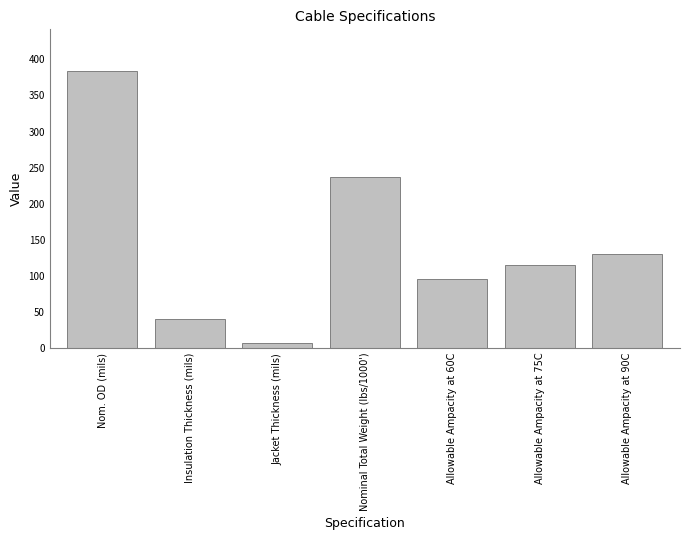

Read the value at Allowable Ampacity at 60C, to the nearest 50.

100